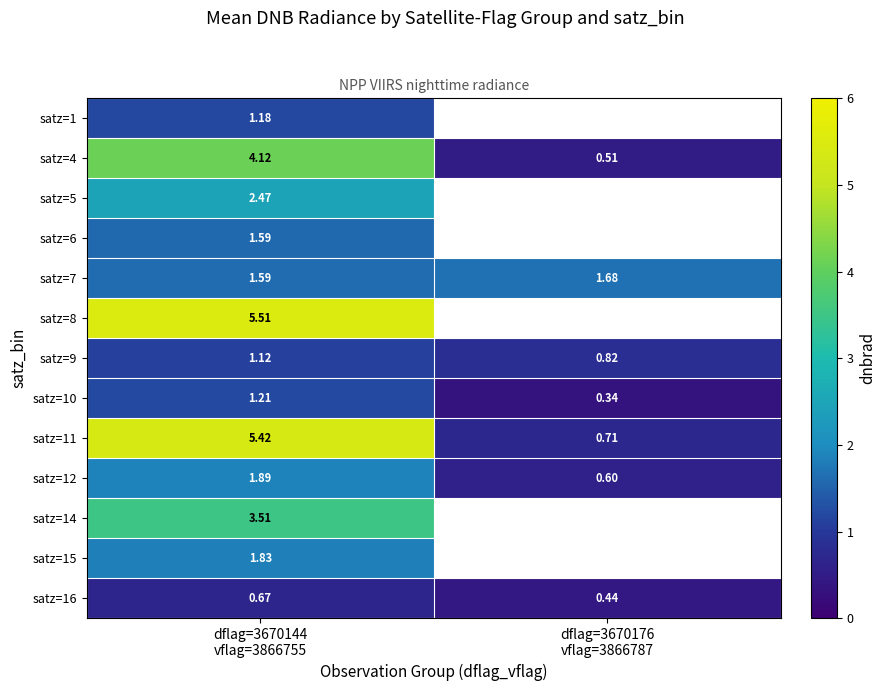

What is the sum of the satz=16 values at dflag=3670144 vflag=3866755 and dflag=3670176 vflag=3866787?

1.1